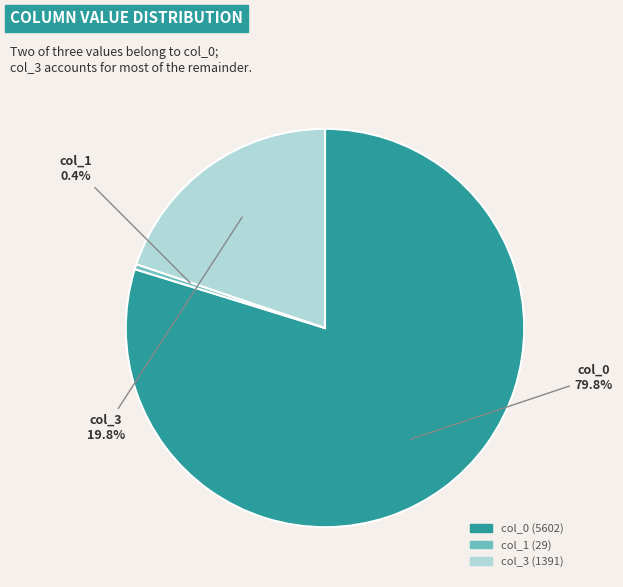

What is the majority slice?

col_0 (5602)